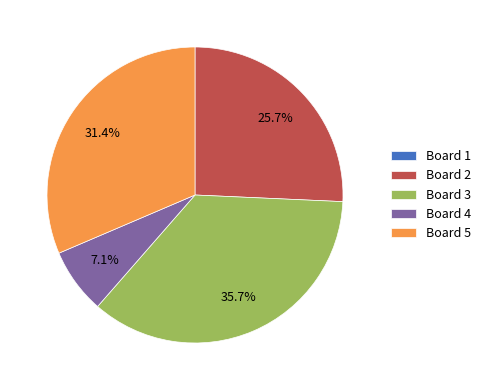

To the nearest percent, what is the average slice percentage?

20%